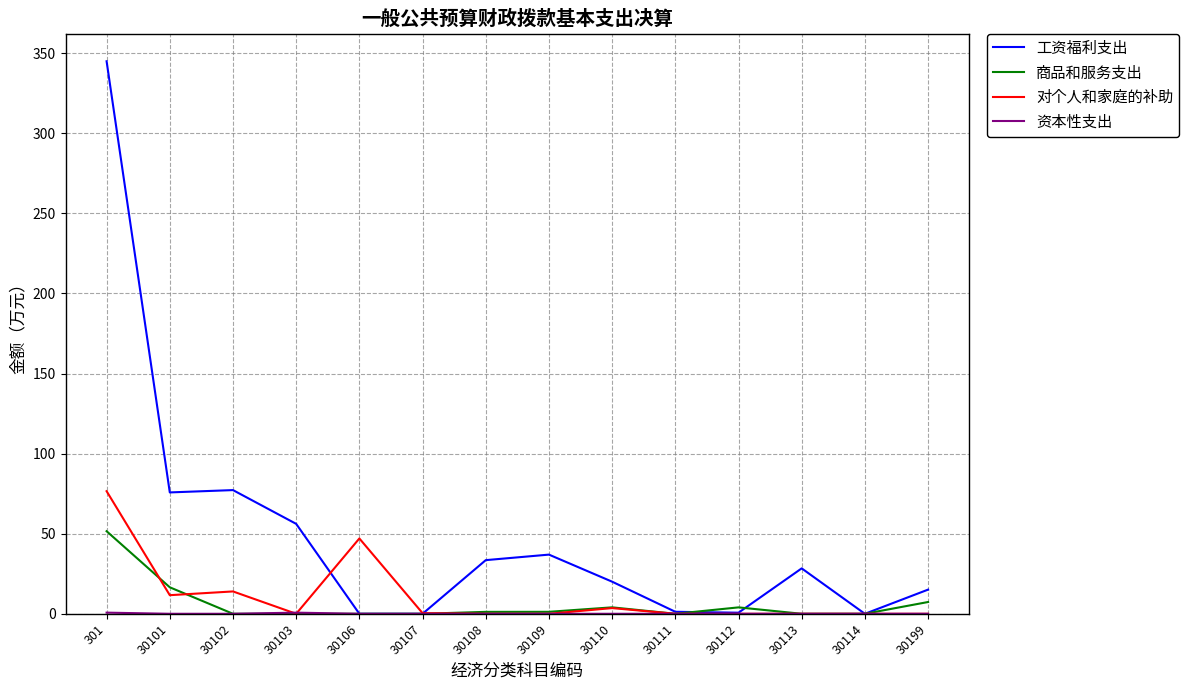

What is the highest value of the 对个人和家庭的补助 series?

76.5